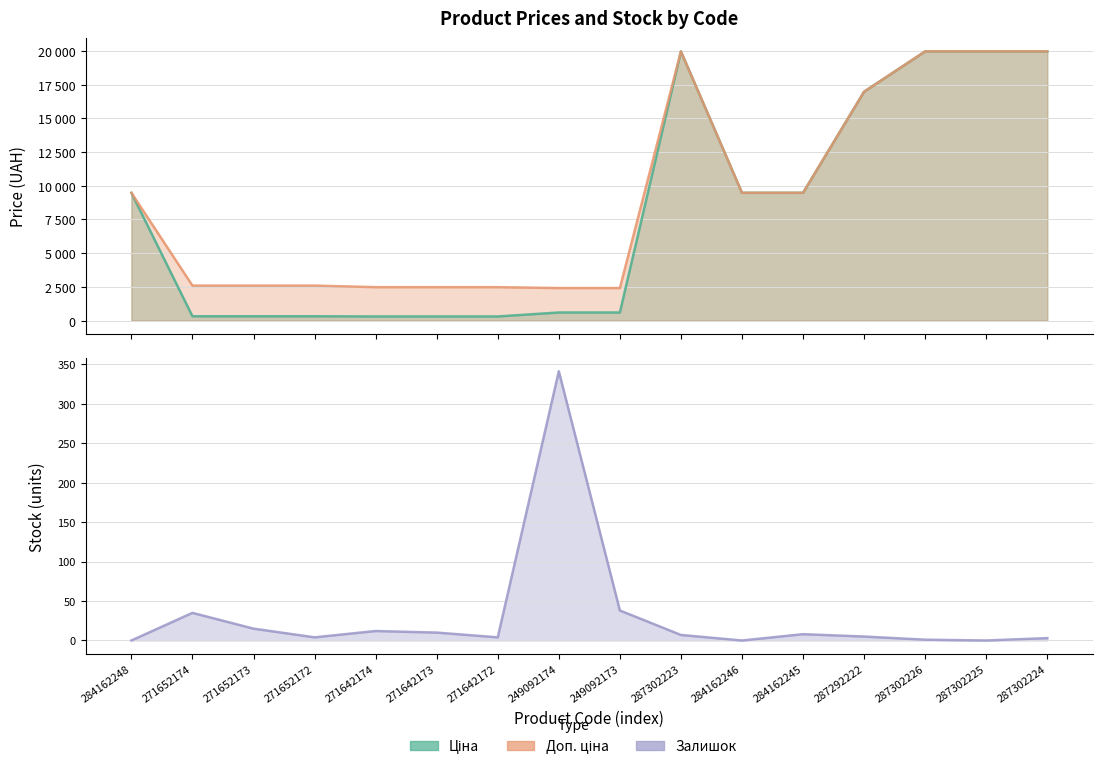

The Залишок series shows 4.0 at 271642172. True or false?

True